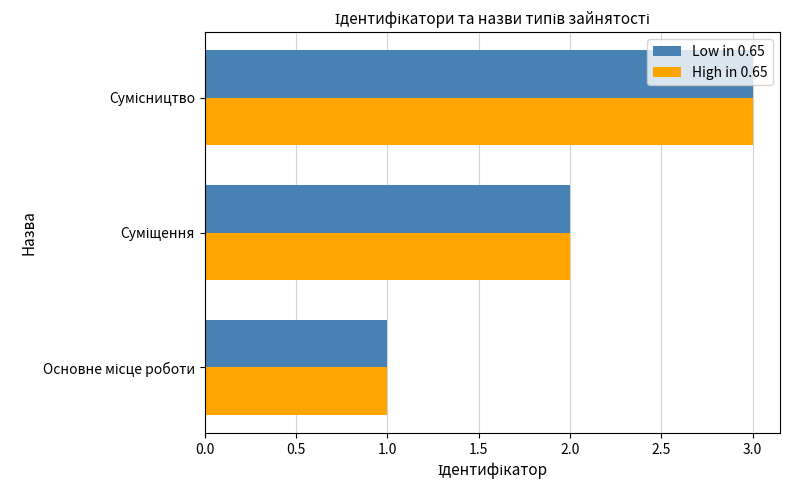

What is the maximum value for High in 0.65?

3